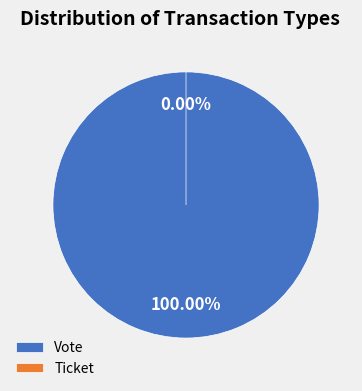

Is Vote the majority of the pie?

Yes